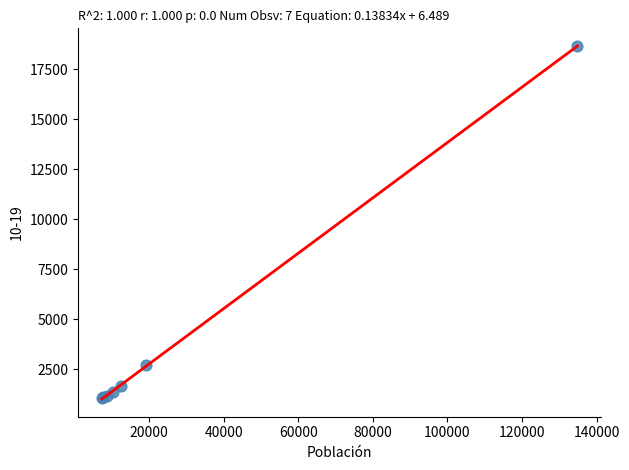

What Y value in the scatter plot is closest to 9860?

2728